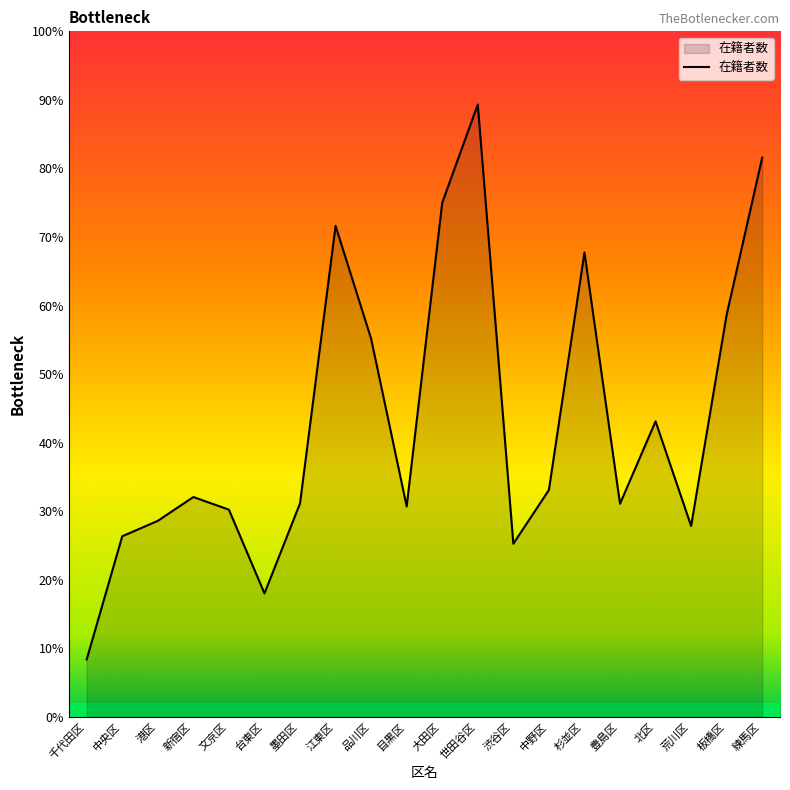

Does the chart display data point markers on the line(s)?

No